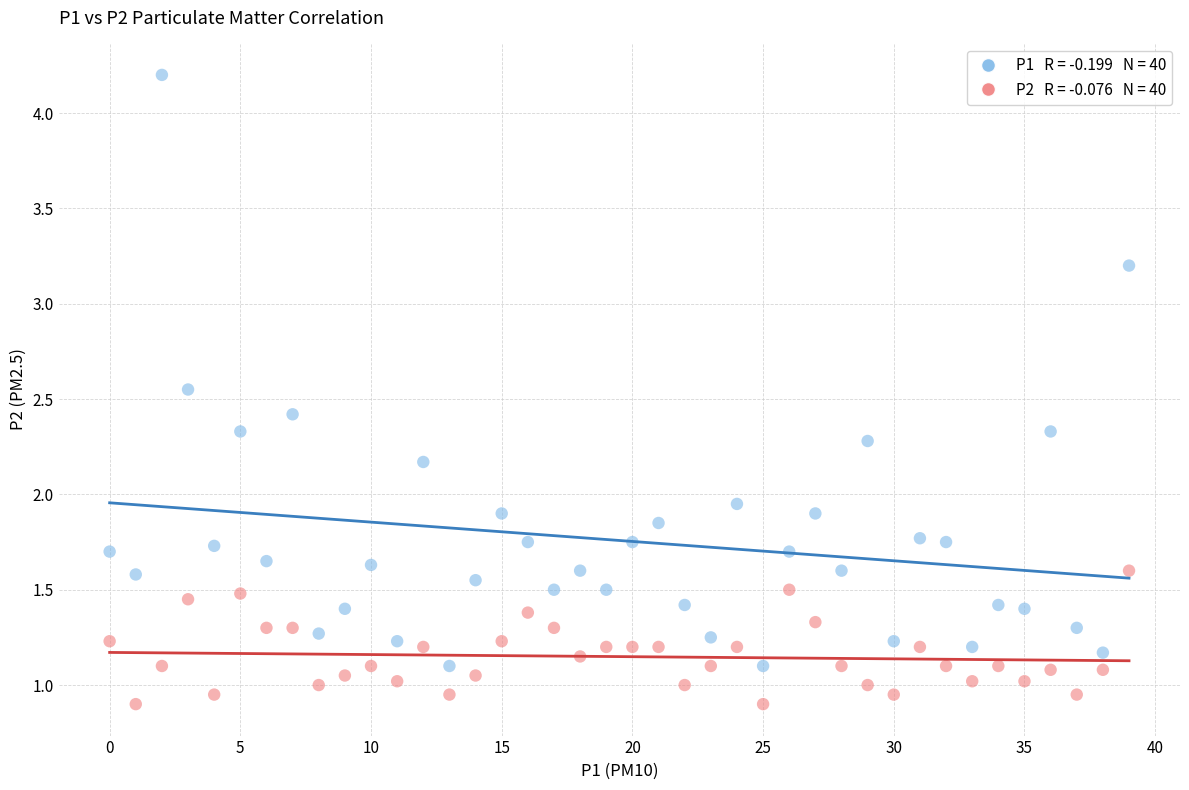

Across all data points, what is the range of Y values (max minus min)?

3.3